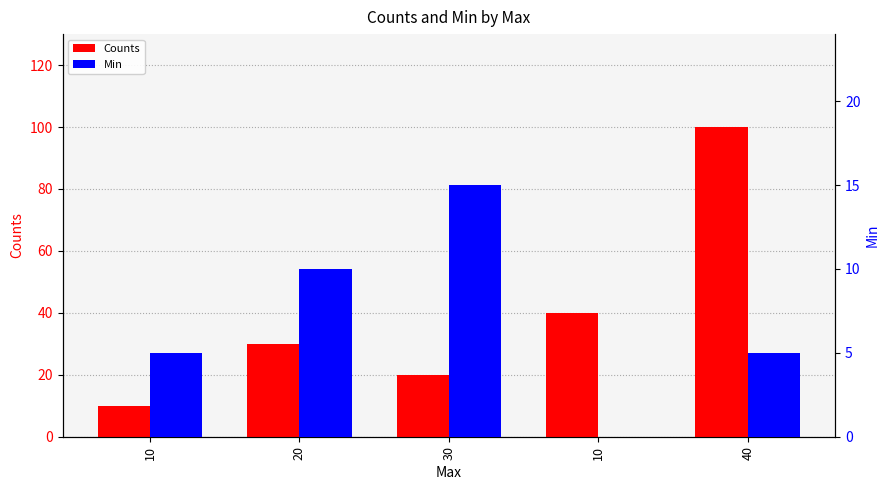

What is the difference between the second highest and second lowest values in the Min series?

5